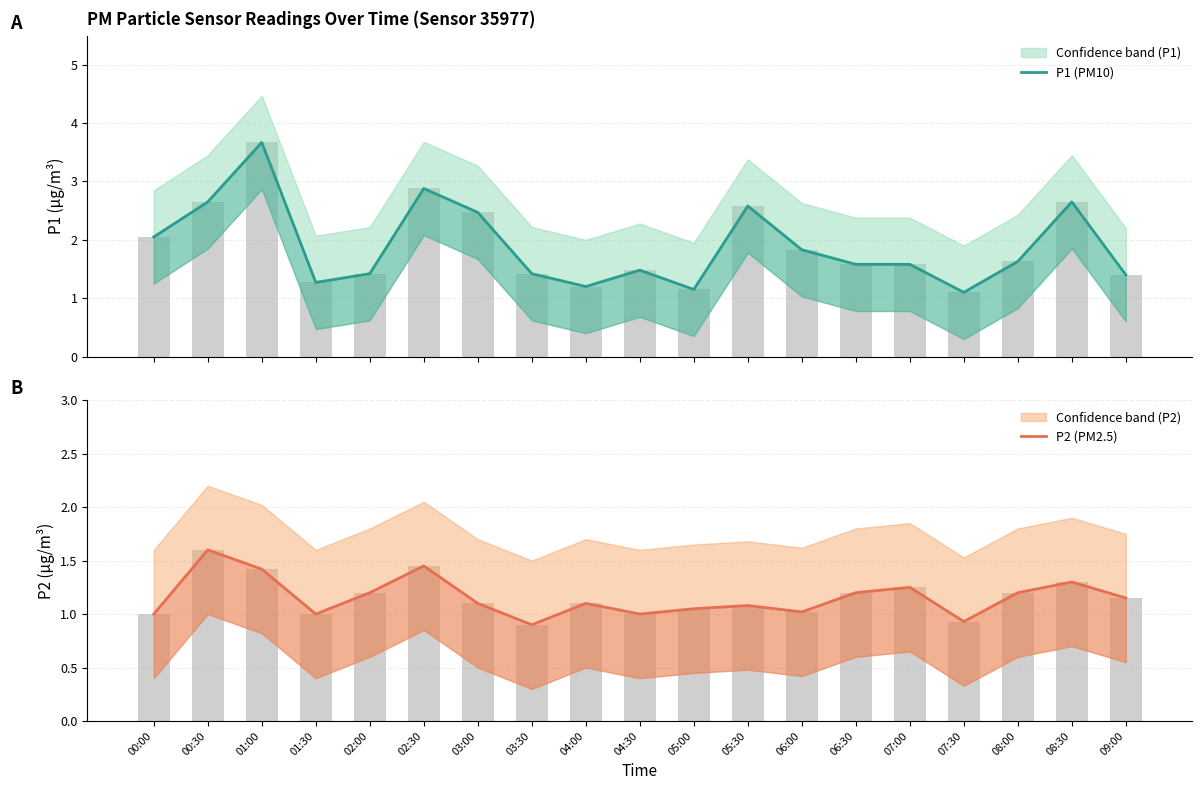

List the series in order of their overall mean, highest first.

P1 (PM10), P2 (PM2.5)